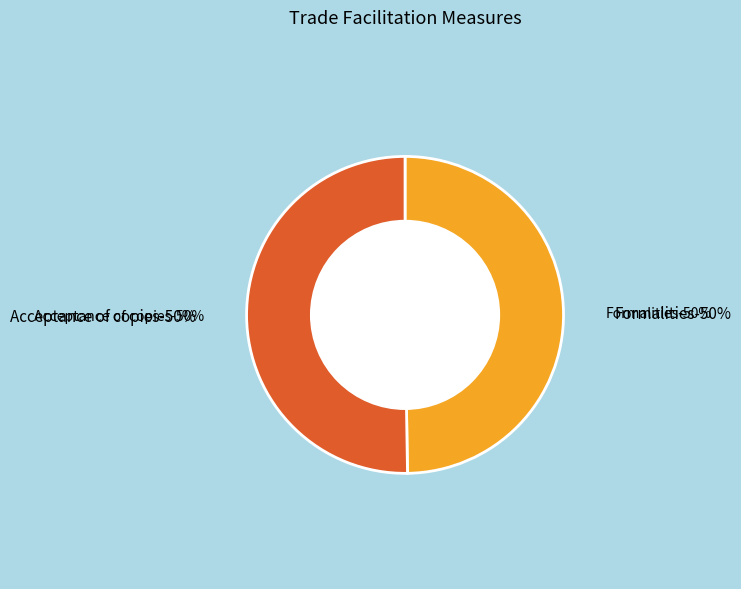

Is there a majority slice in this chart?

Yes